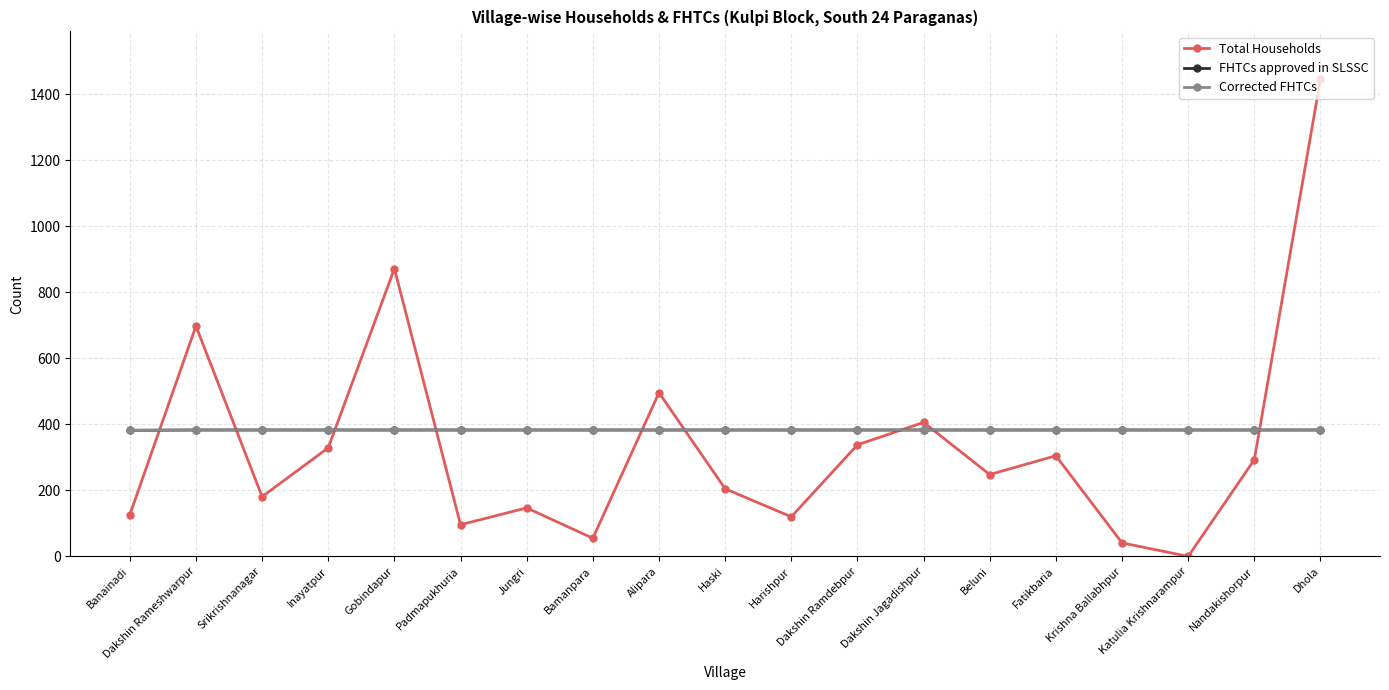

Is it true that Corrected FHTCs equals 383 at Haski?

True